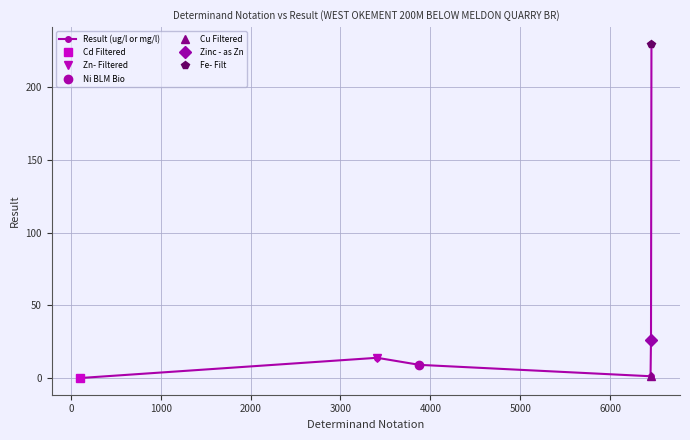

In Result (ug/l or mg/l), how many points are lower than both neighbors (excluding endpoints)?

1